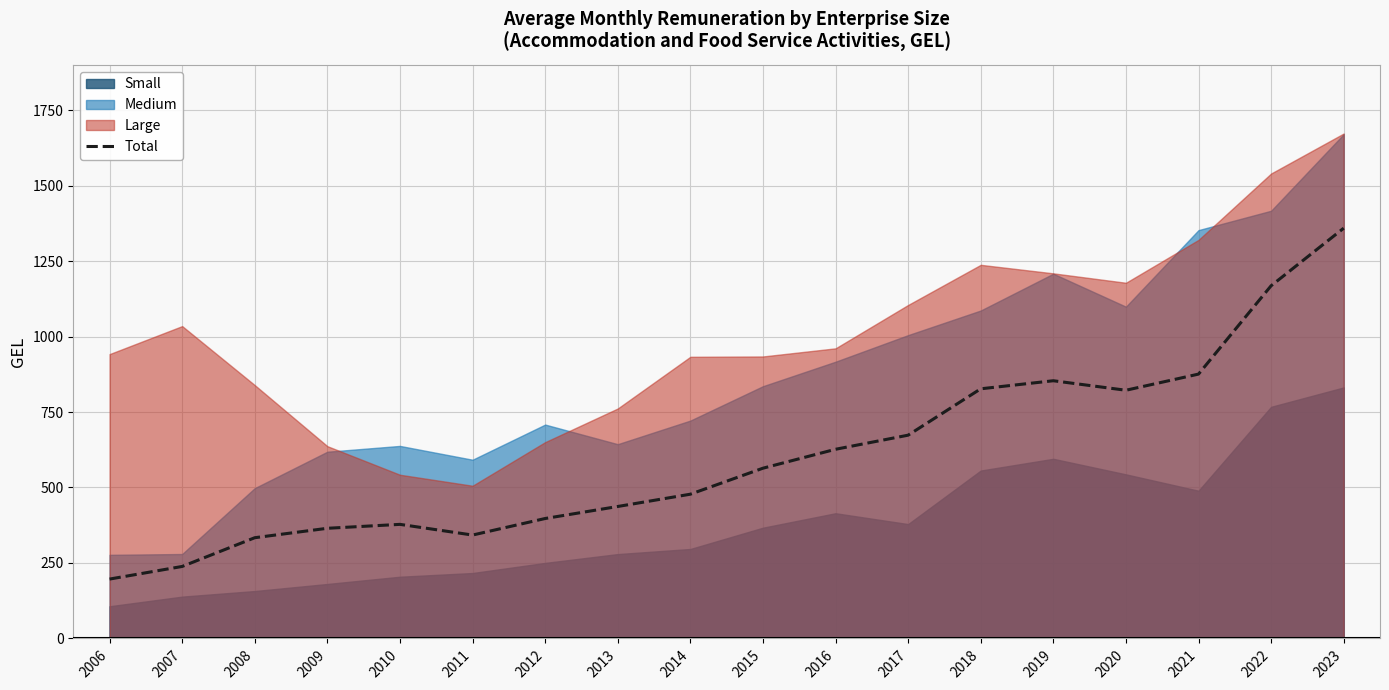

What is the sum of all values?

10935.6